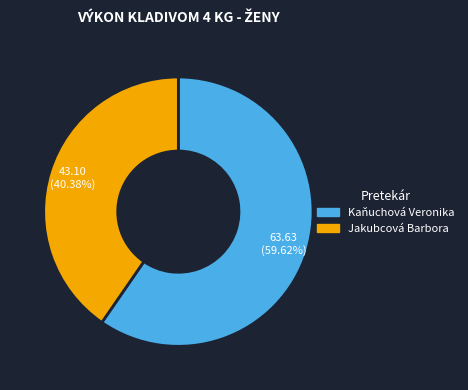

How many slices are in this pie chart?

2